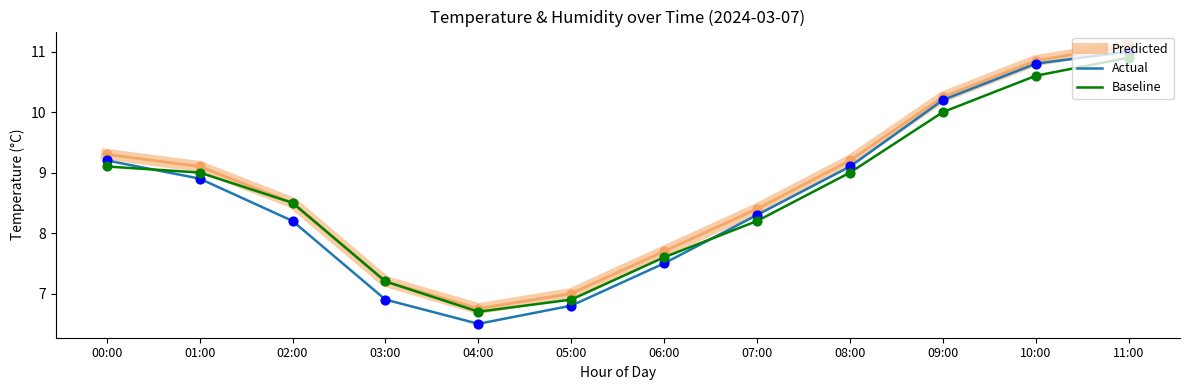

At which category is the sum across all series the highest?

11:00